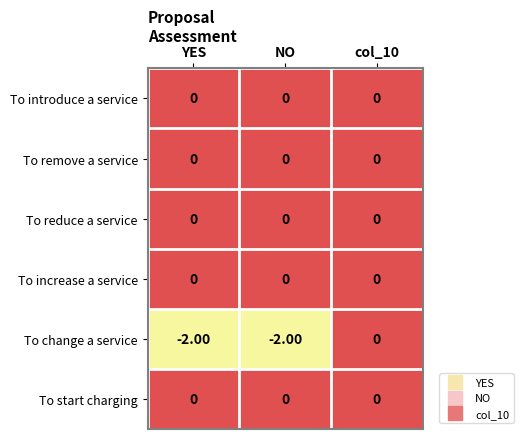

Which series changed the most between NO and col_10?

To change a service